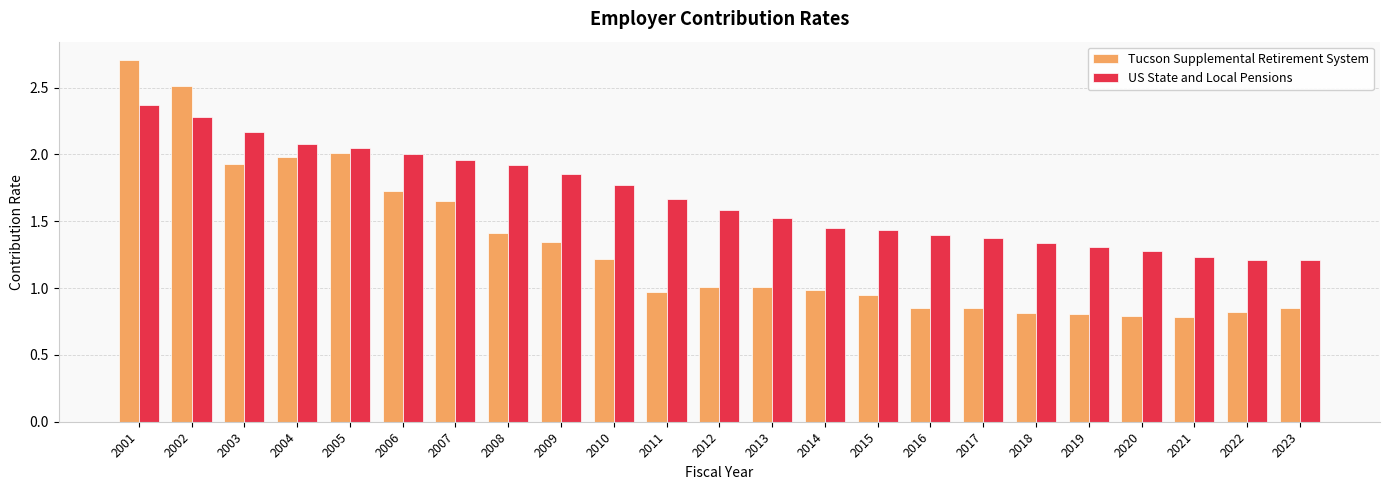

What is the difference between the highest and lowest values at 2011?

0.7